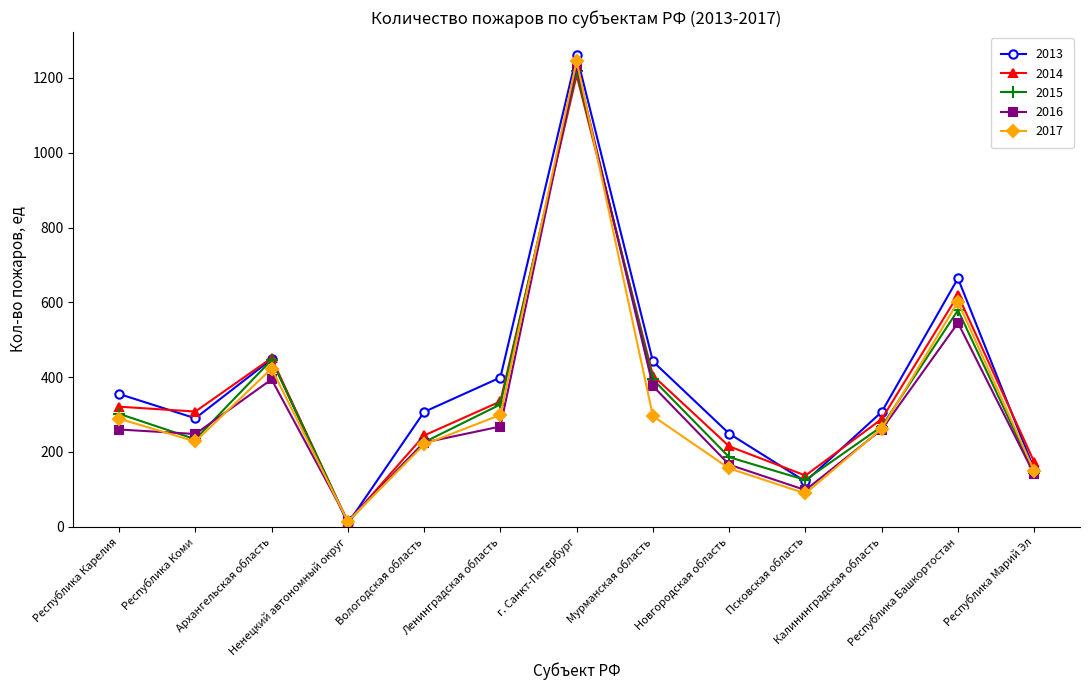

True or false: 2014 has a value of 12 at Ненецкий автономный округ.

True